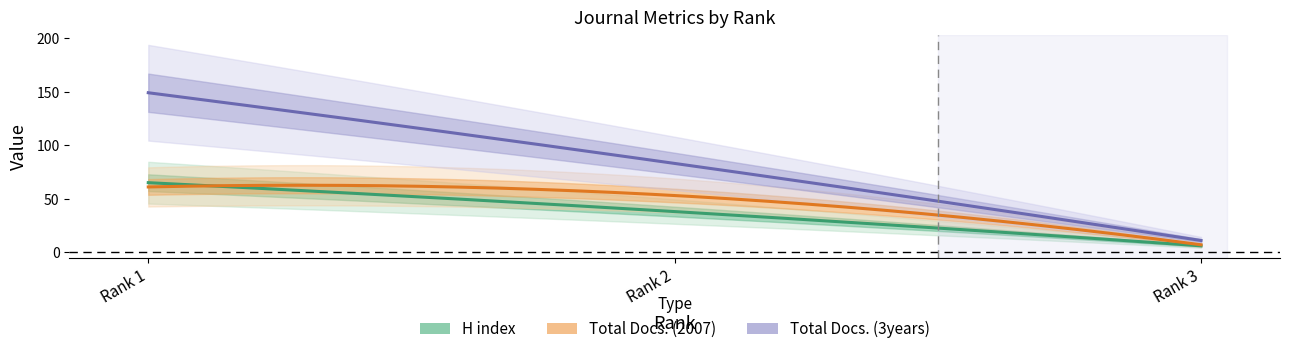

Where is Total Docs. (2007) nearest to the value 34?

Rank 2